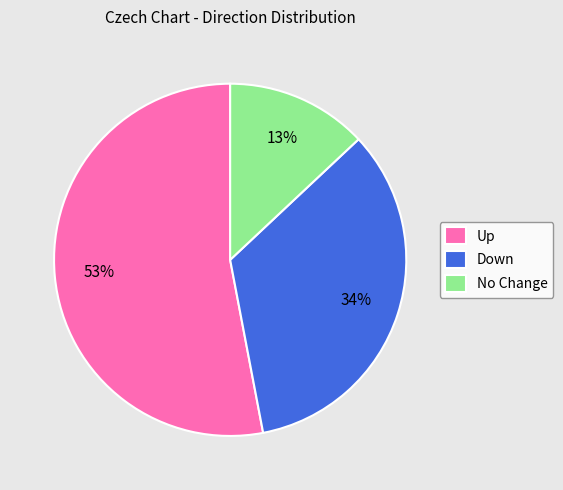

How many segments does this pie chart have?

3